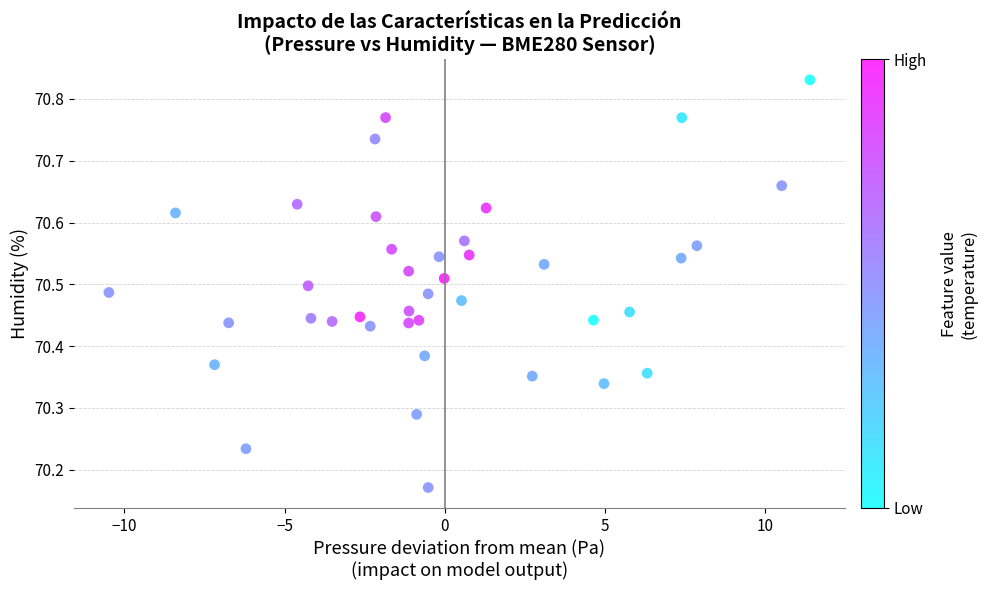

What is the range of Y values (max minus min)?

0.7